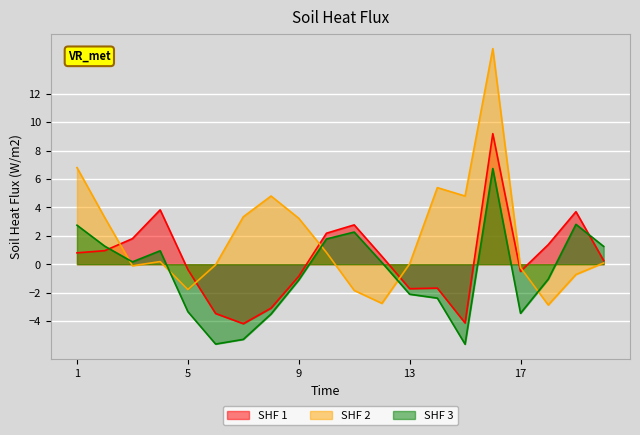

How many interior local valleys does the SHF 2 series have?

5